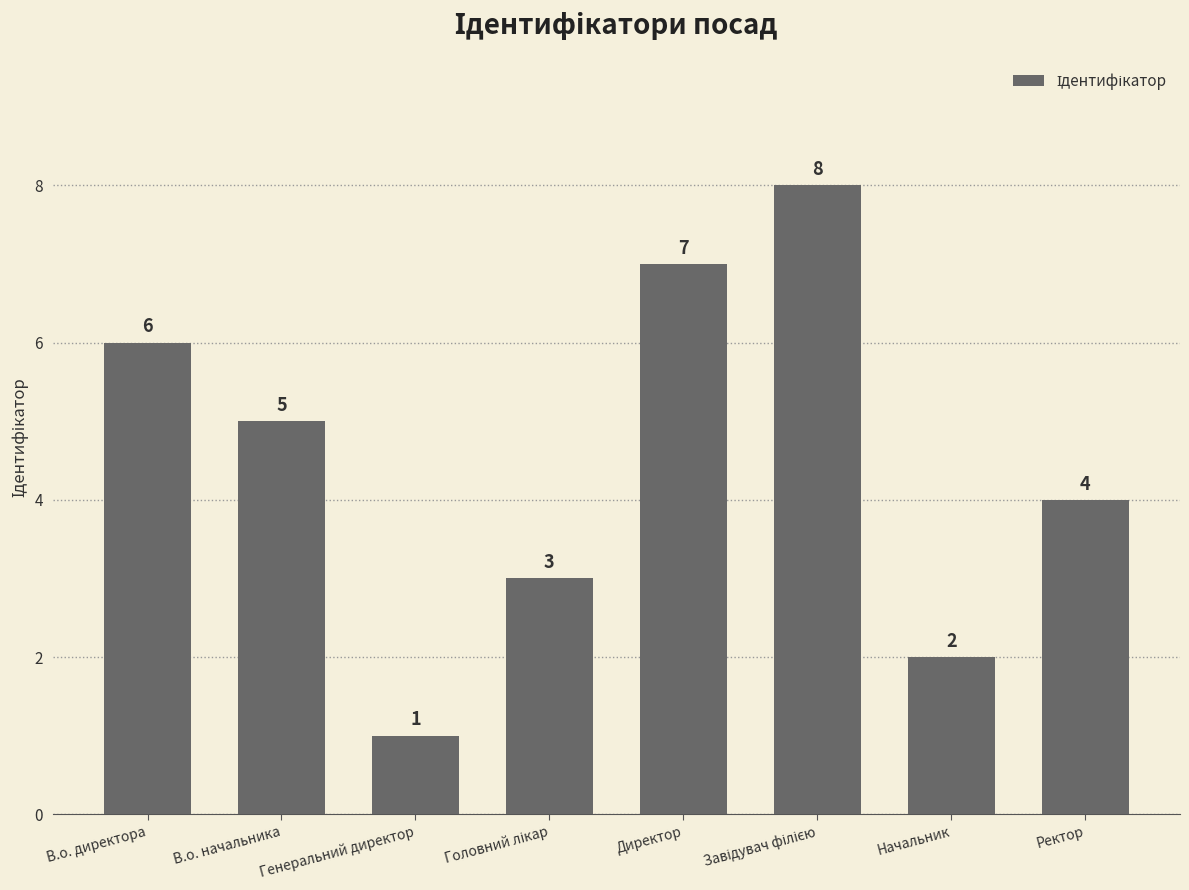

At which label is the value closest to 4?

Ректор